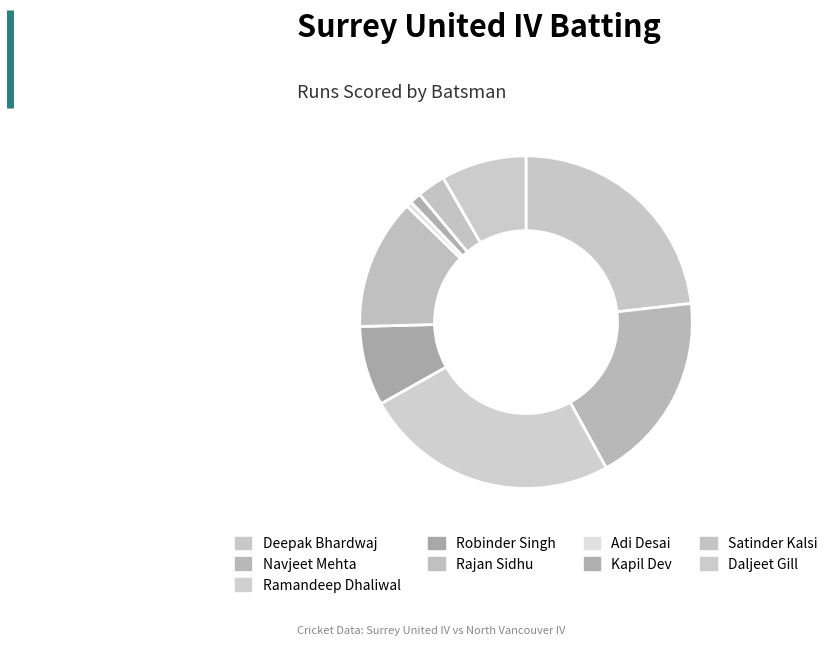

How many slices are in this pie chart?

9